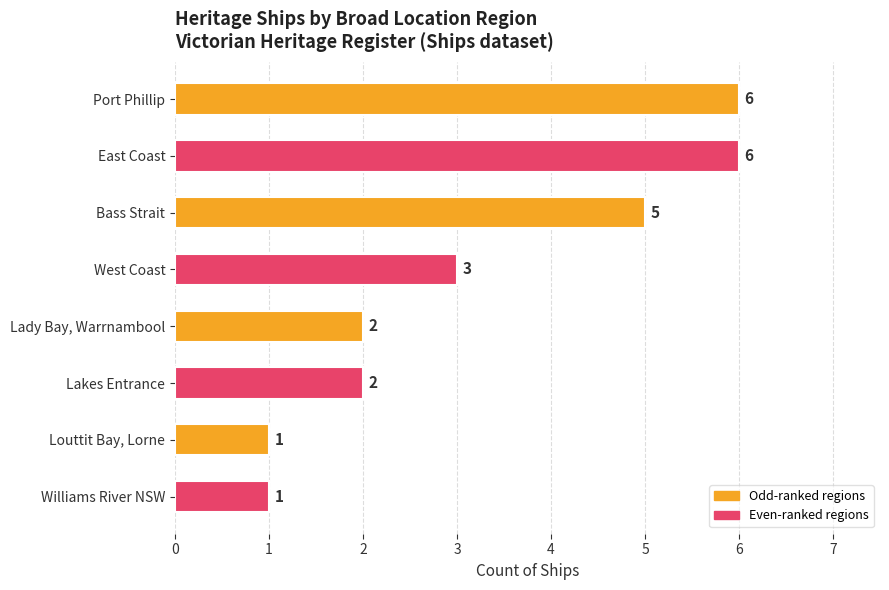

What is the difference between the maximum and second lowest values?

5